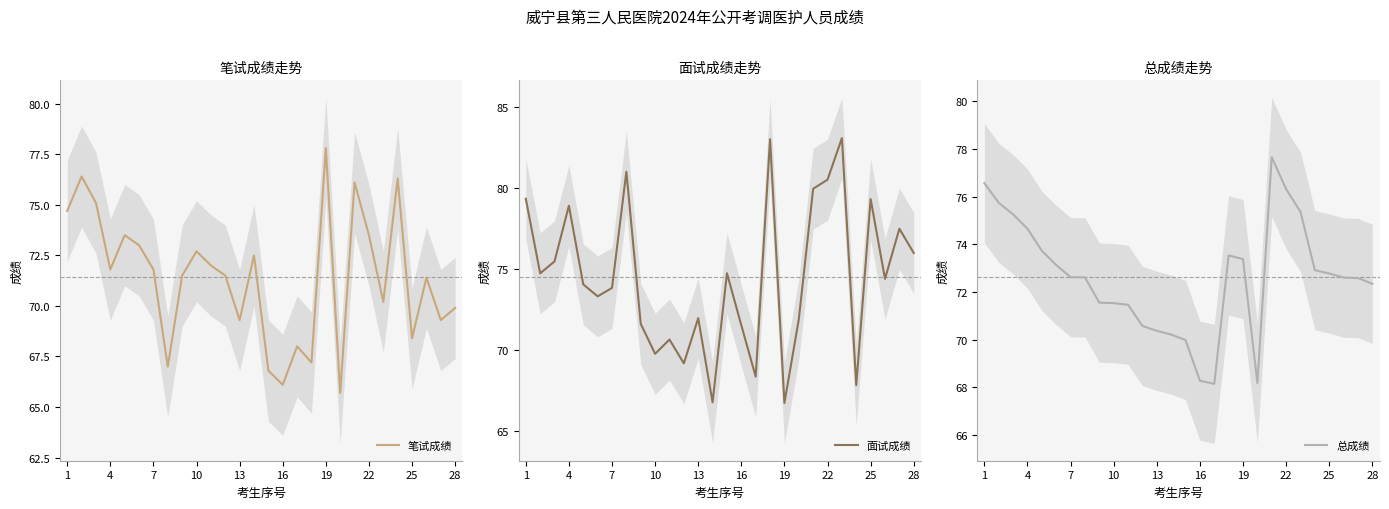

True or false: 面试成绩 and 笔试成绩 intersect in this chart.

True